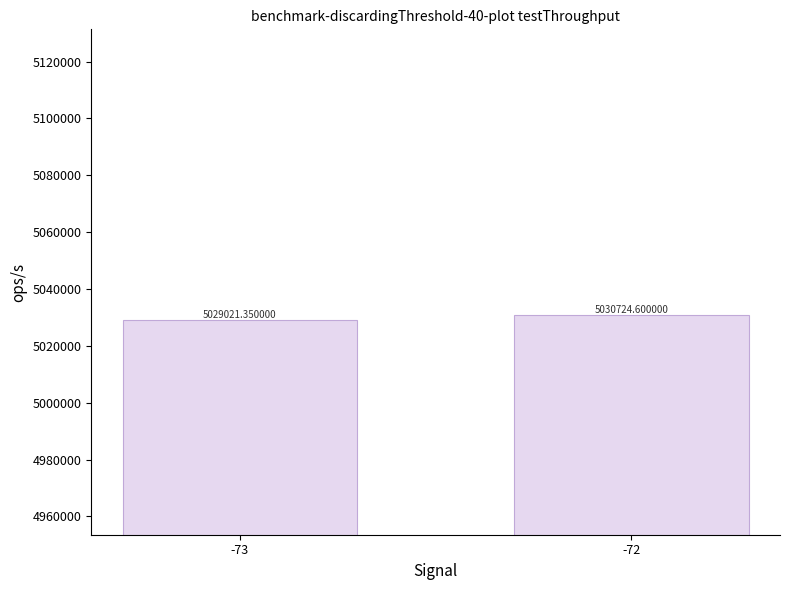

Between -72 and -73, which is larger?

-72